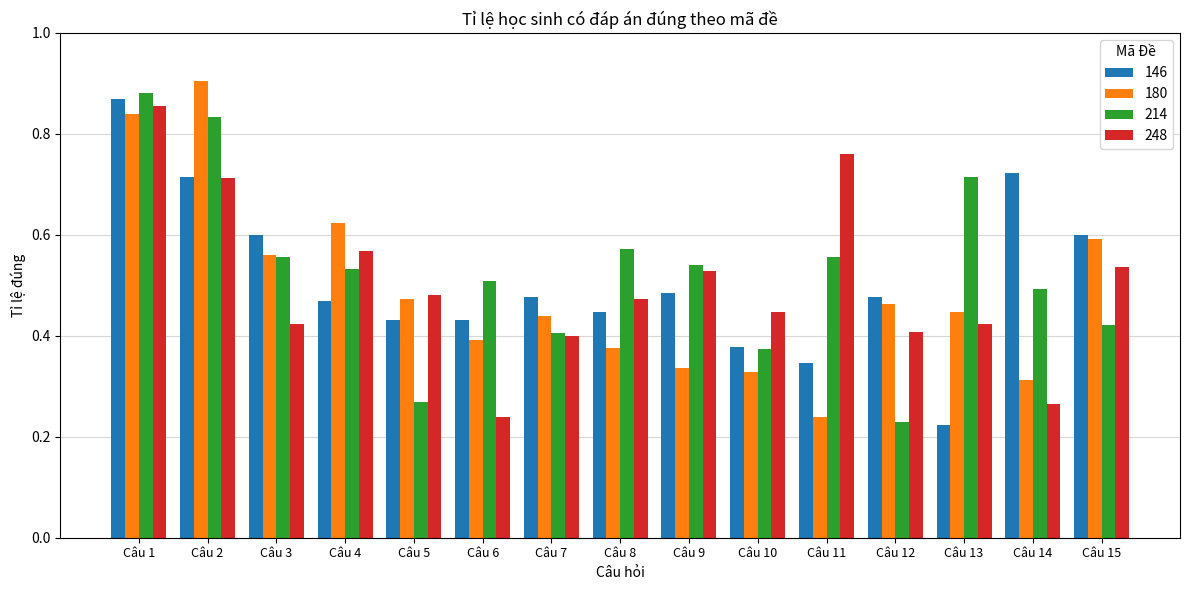

True or false: 214 has a value of 0.5 at Câu 14.

True